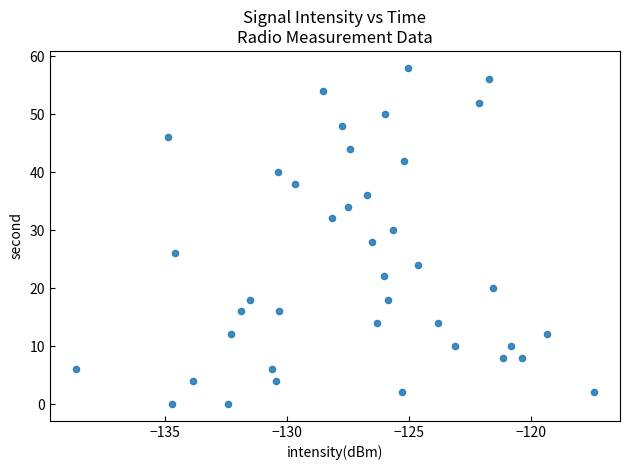

Count the number of points in this scatter plot.

40